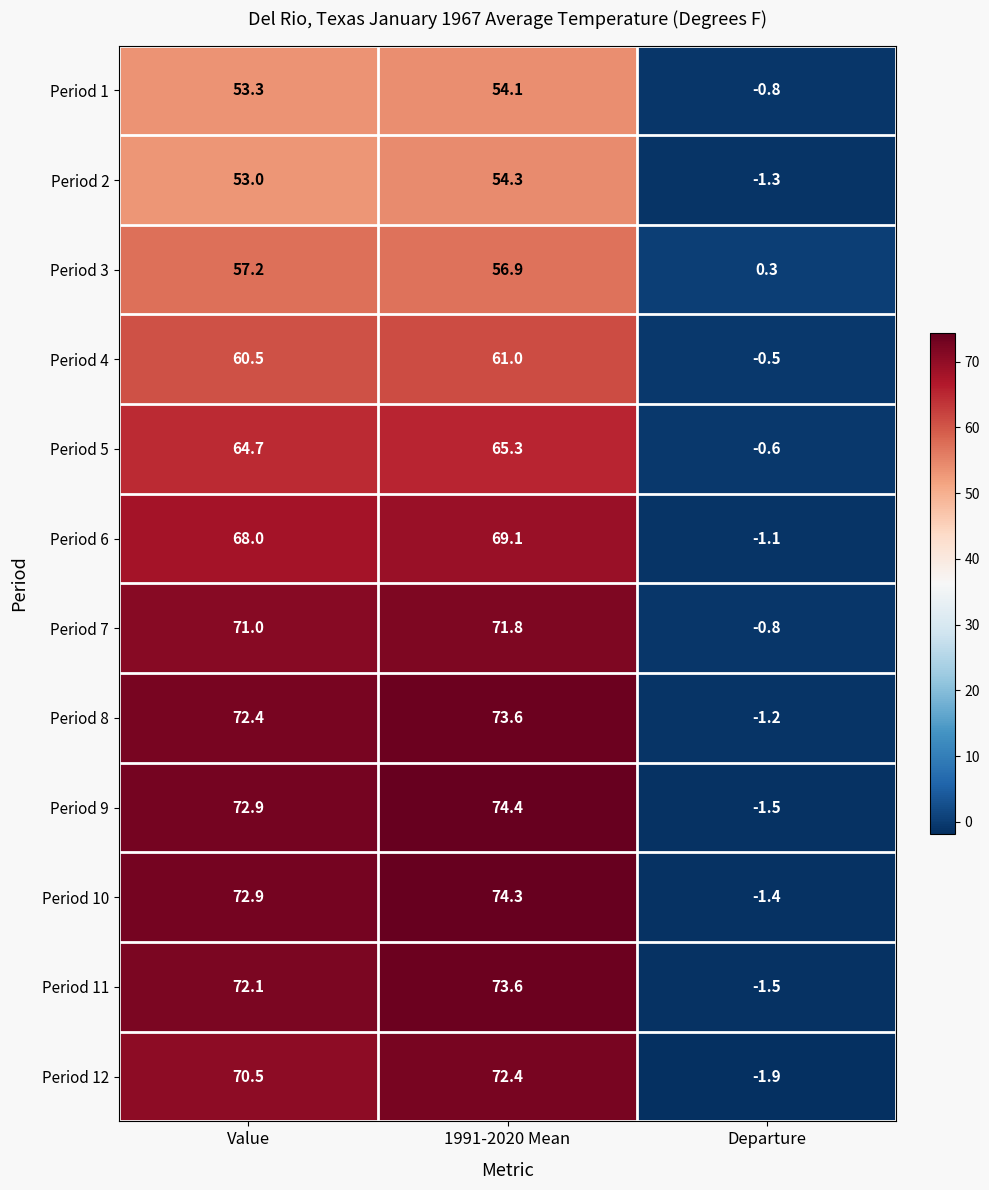

Which series has the widest spread of values?

Period 9